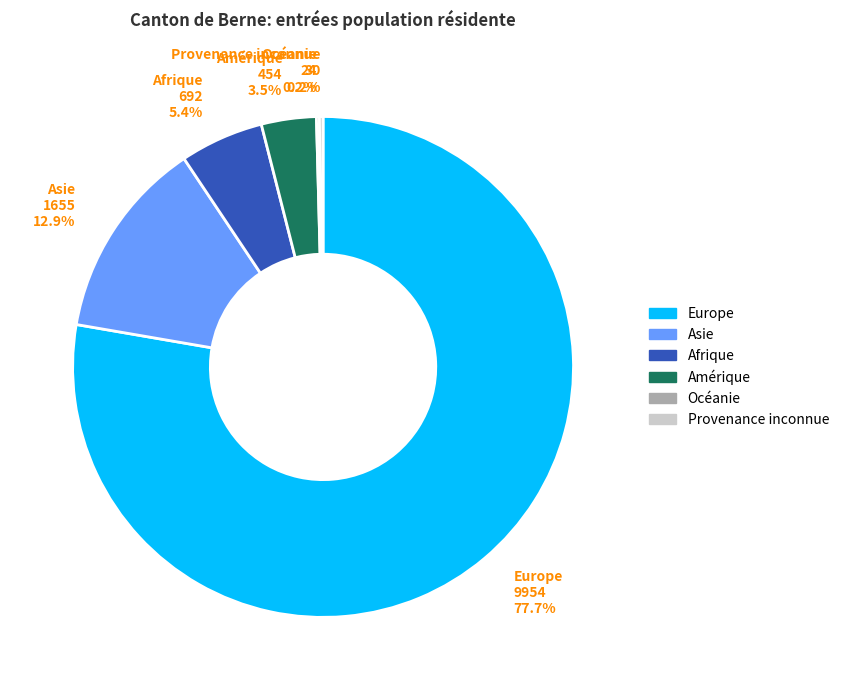

Do Europe and Amérique together represent more than half of the pie?

Yes